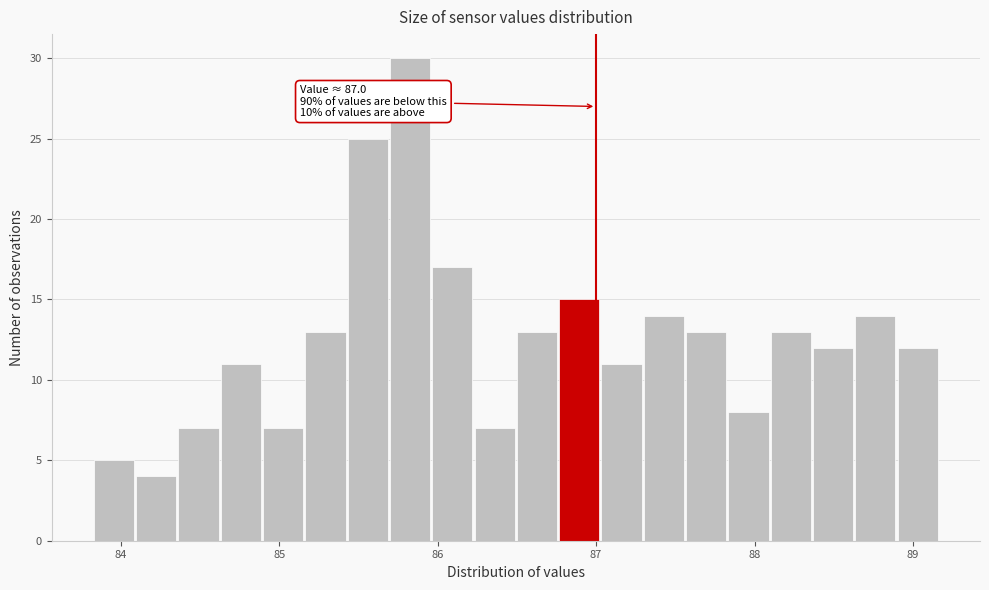

Read against the x-axis, roughly where is the centre of the tallest bar?

85.8